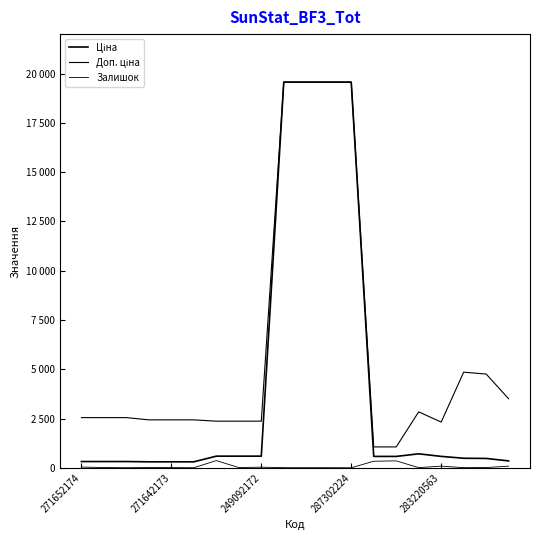

Does the chart have visible grid lines?

No